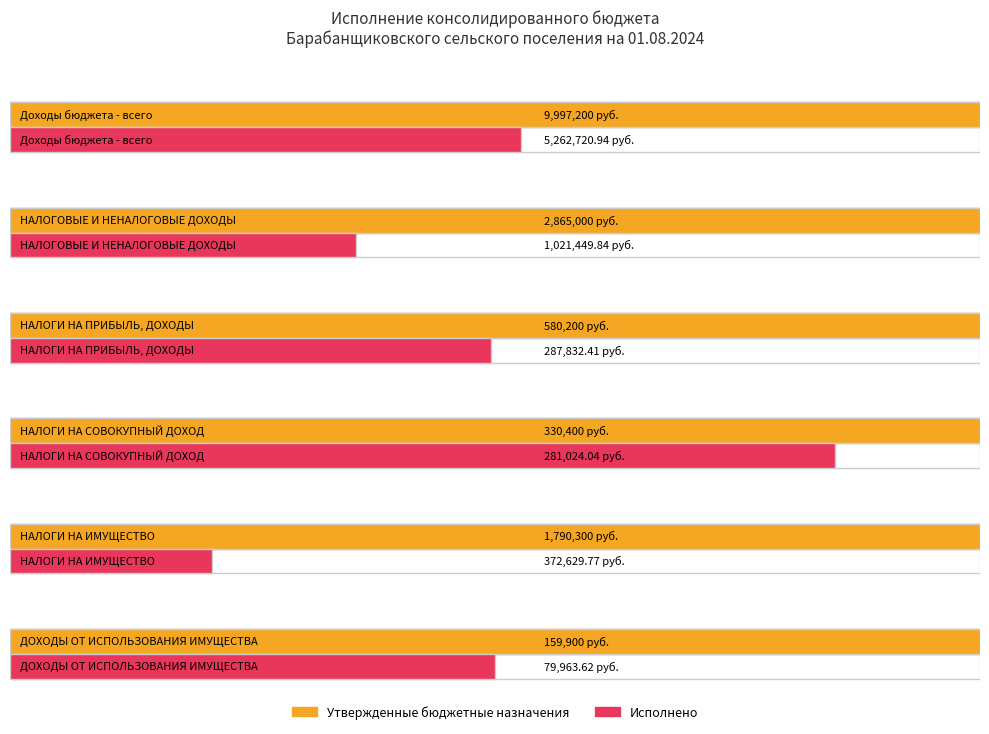

Between НАЛОГОВЫЕ И НЕНАЛОГОВЫЕ ДОХОДЫ and НАЛОГИ НА ПРИБЫЛЬ, ДОХОДЫ, which is larger?

НАЛОГОВЫЕ И НЕНАЛОГОВЫЕ ДОХОДЫ